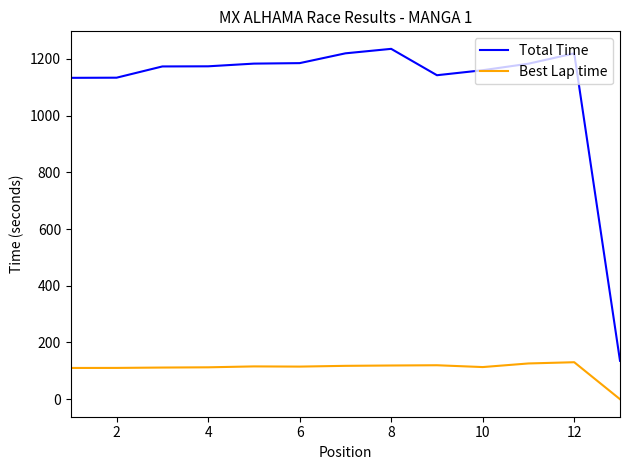

True or false: Total Time has more than 0 interior local peaks.

True